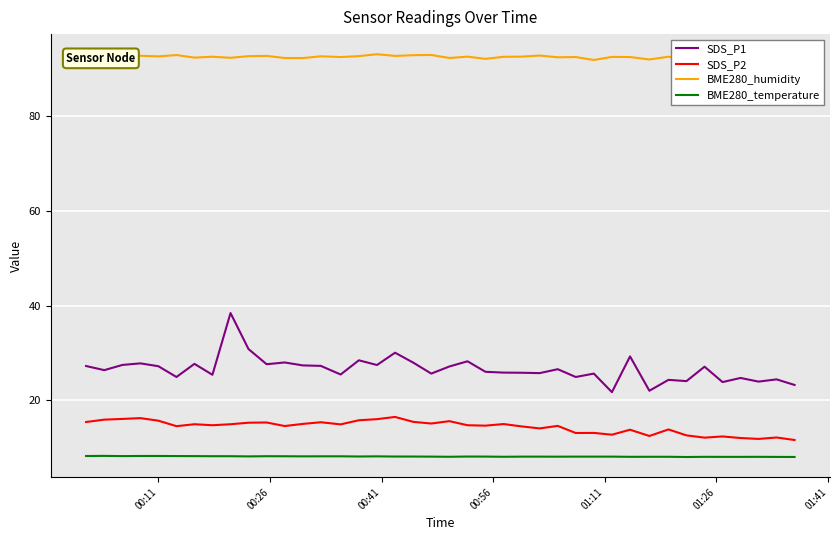

True or false: SDS_P2 and SDS_P1 intersect in this chart.

False